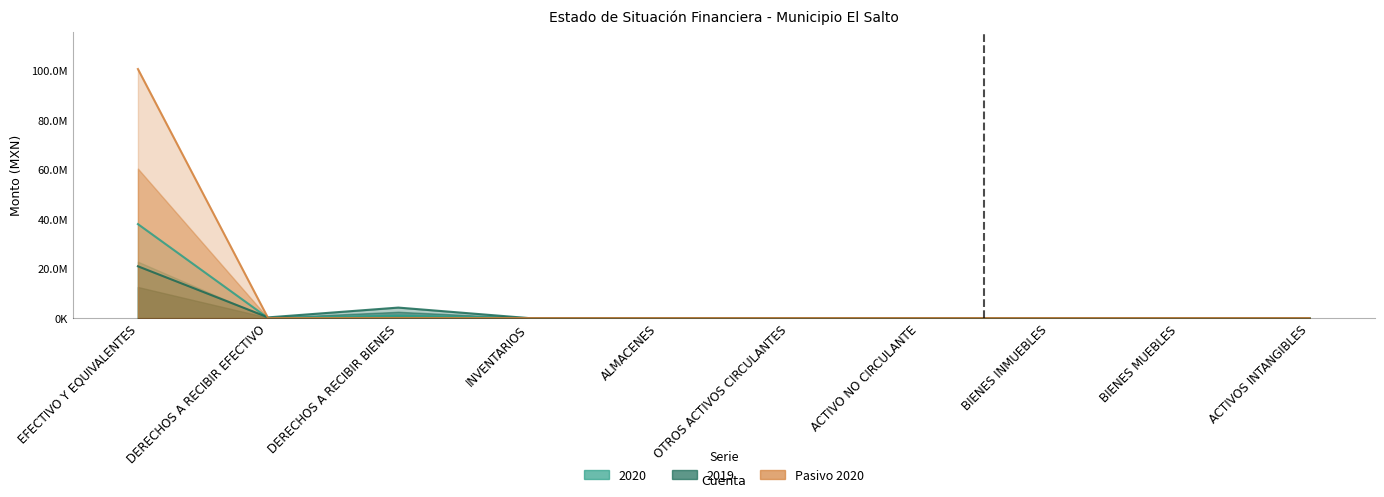

What value does the 2019 series have at EFECTIVO Y EQUIVALENTES?

20924341.6